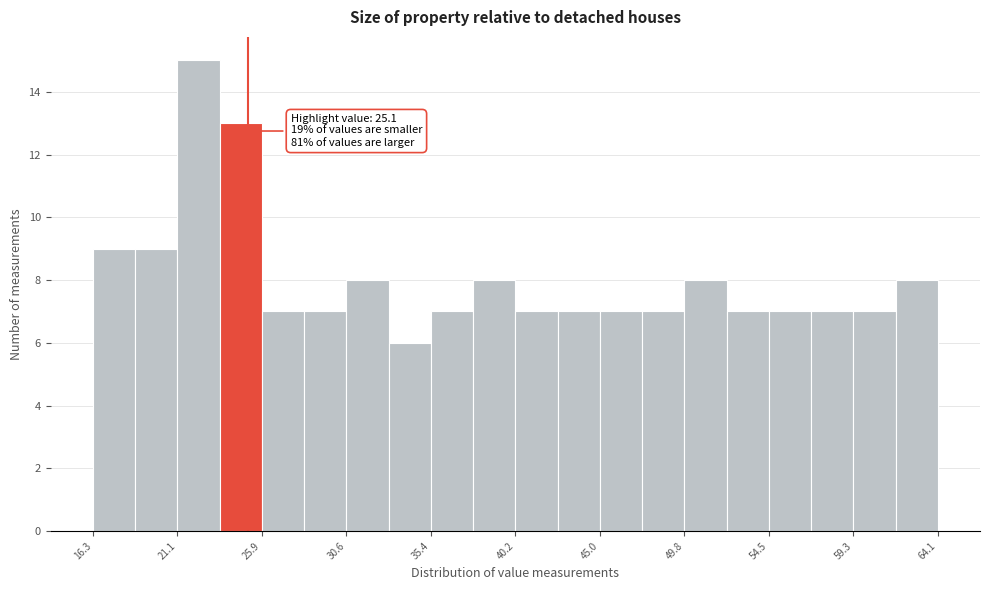

Which range on the x-axis has the tallest bar?

21.0 to 23.5